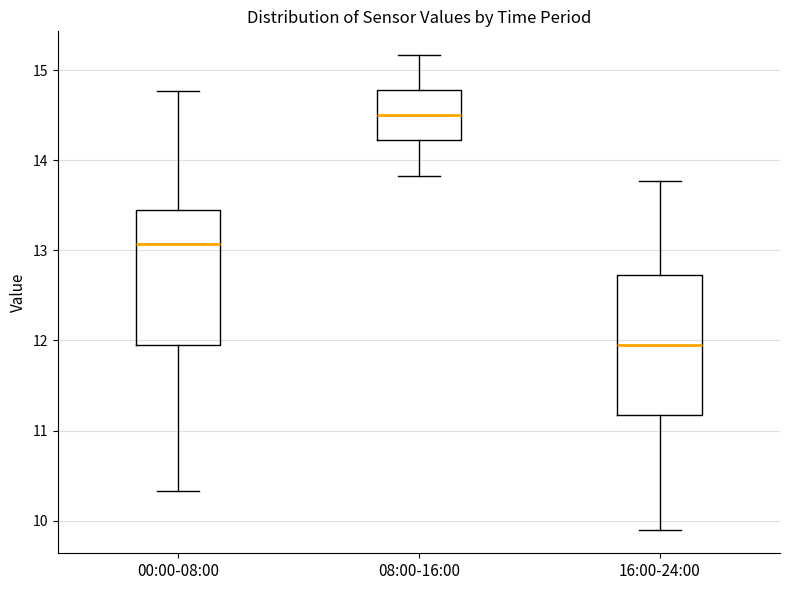

Which box has the lowest median line?

16:00-24:00